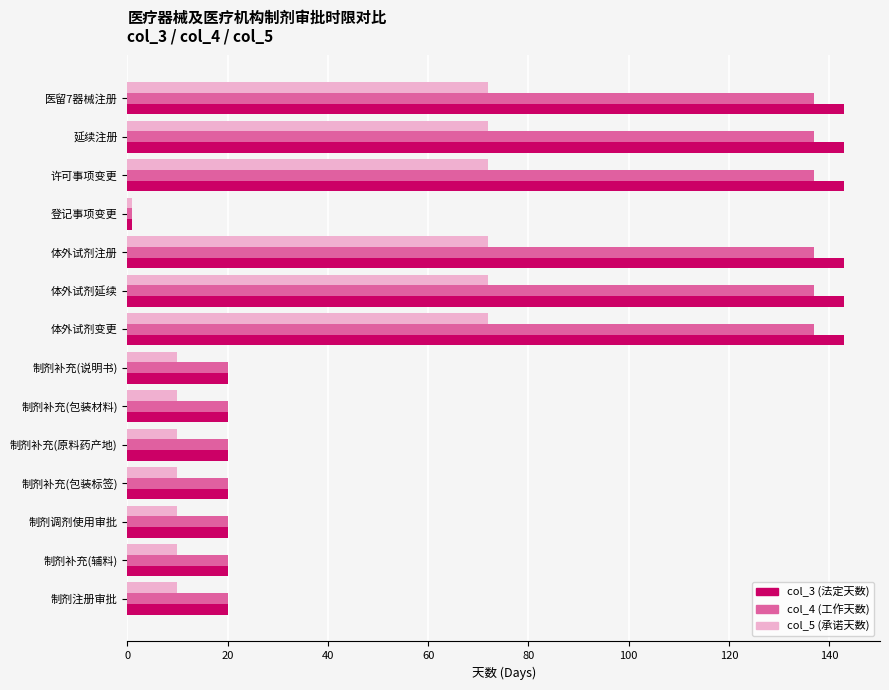

What is the difference between the highest and lowest values at 制剂补充(说明书)?

10